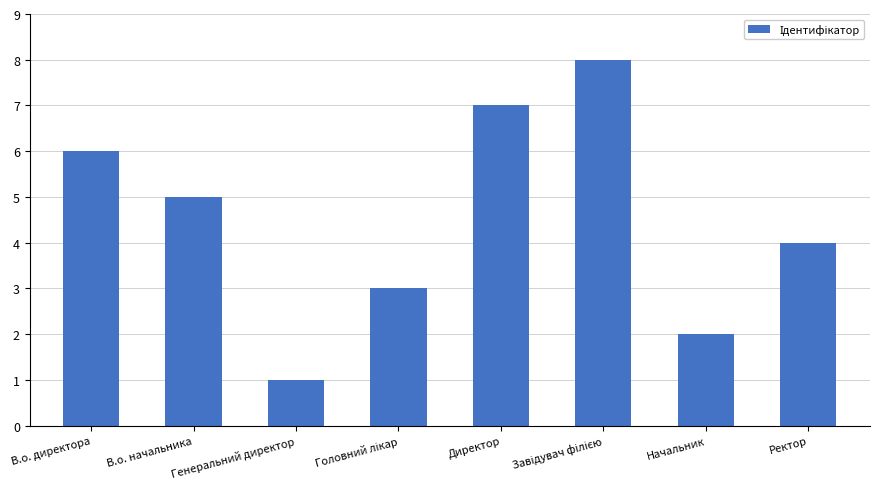

Which label corresponds to the smallest value in the chart?

Генеральний директор